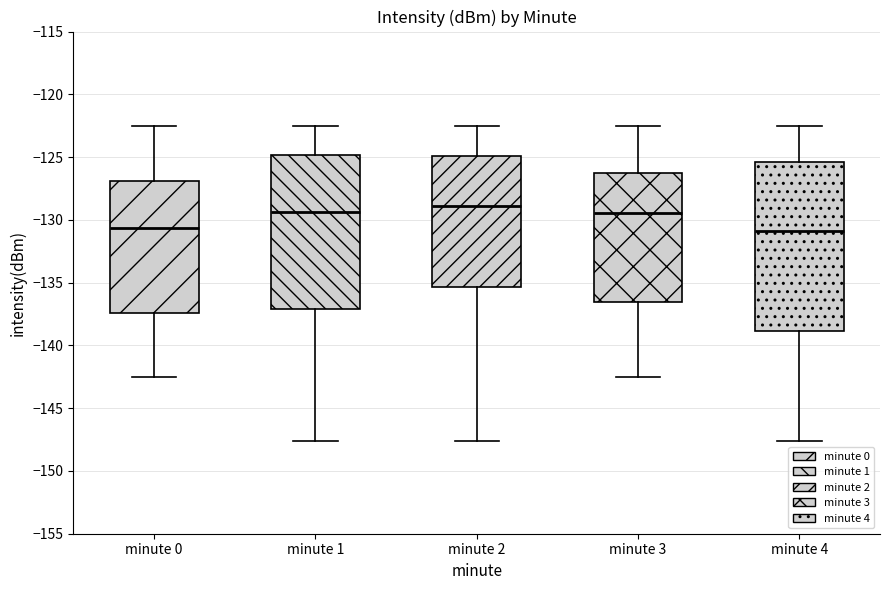

Reading left to right, transcribe this box plot: for each box, give where its median line is, the range the box spans, and where its two whiskers end, as read against the y-axis. The values are not printed on the chart, so give them approximately, as read against the axis.

minute 0: median -130.5, box -137.5 to -127.0, whiskers -142.5 to -122.5
minute 1: median -129.5, box -137.0 to -125.0, whiskers -147.5 to -122.5
minute 2: median -129.0, box -135.5 to -125.0, whiskers -147.5 to -122.5
minute 3: median -129.5, box -136.5 to -126.0, whiskers -142.5 to -122.5
minute 4: median -131.0, box -139.0 to -125.5, whiskers -147.5 to -122.5